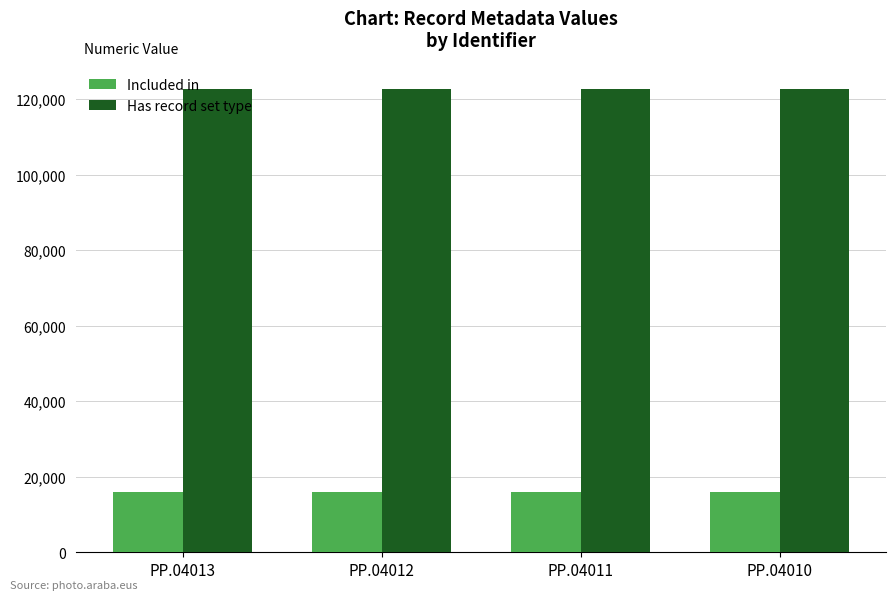

What is the minimum value for Has record set type?

122803